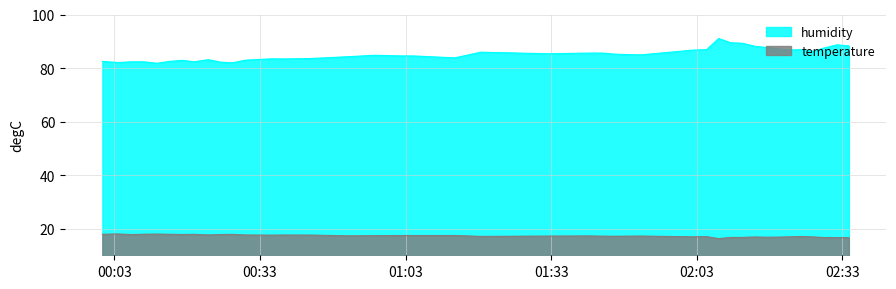

What are all the series names shown in the legend?

humidity, temperature